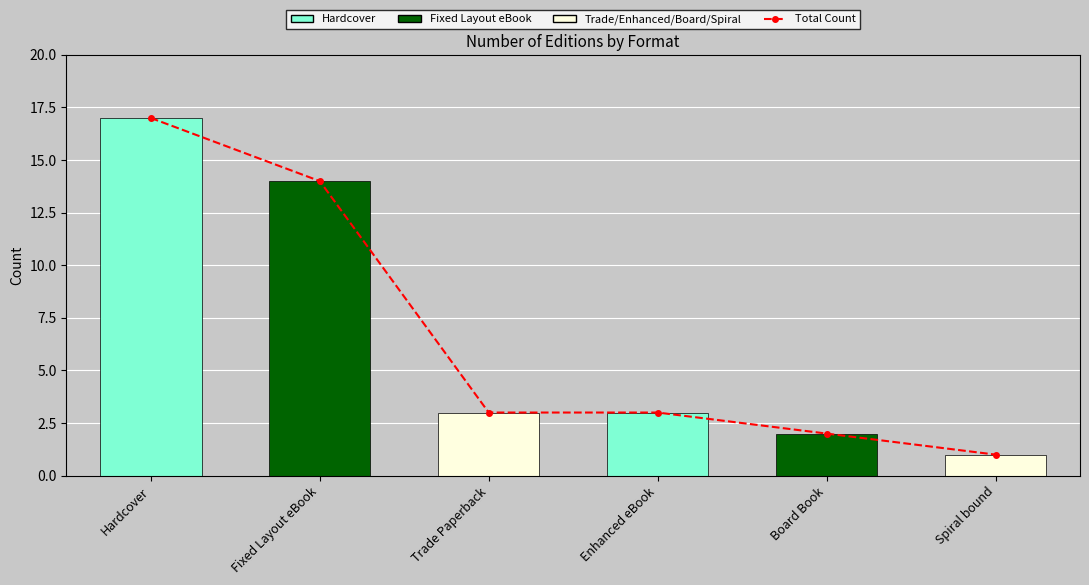

How many bars are there in total?

6